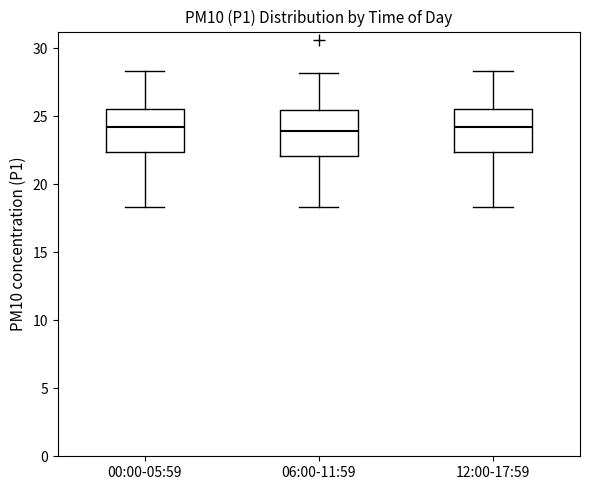

Where does the lower whisker of the box for 06:00-11:59 end on the y-axis? The values are not printed on the chart, so give them approximately, as read against the axis.

18.5